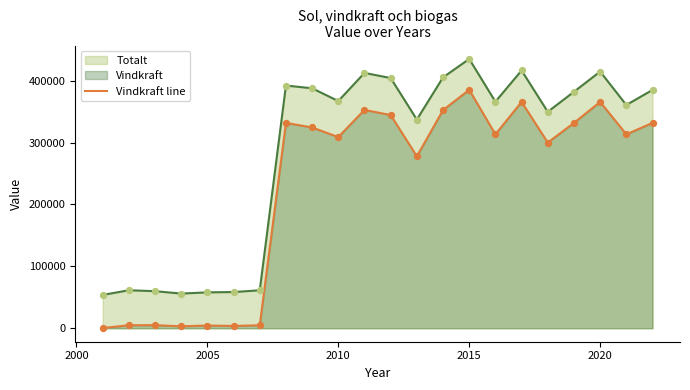

What is the difference between the maximum and minimum values in the Totalt series?

381174.0